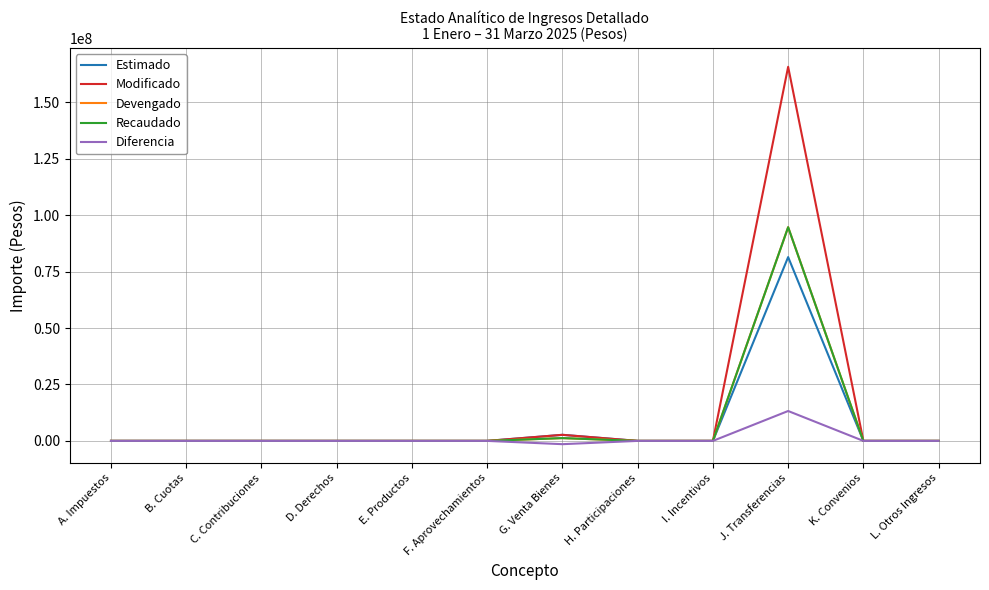

True or false: Devengado and Modificado intersect in this chart.

False